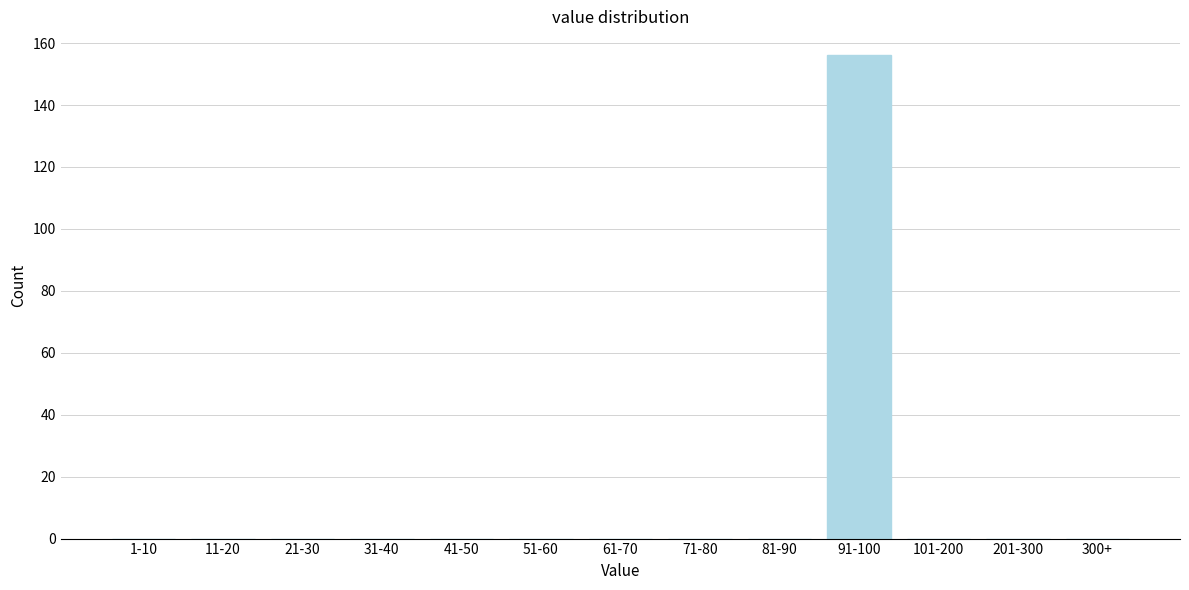

Reading right to left, what are all the values shown in this chart?

300+=0	201-300=0	101-200=0	91-100=156	81-90=0	71-80=0	61-70=0	51-60=0	41-50=0	31-40=0	21-30=0	11-20=0	1-10=0